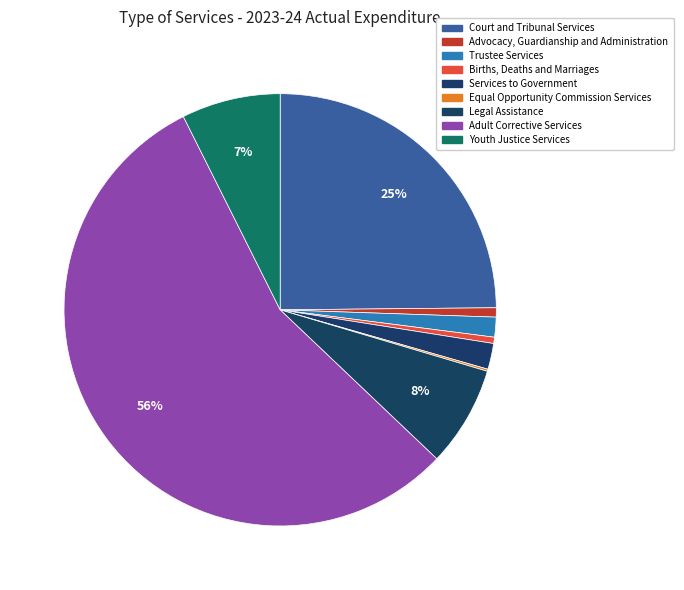

Which slice is the smallest?

Equal Opportunity Commission Services